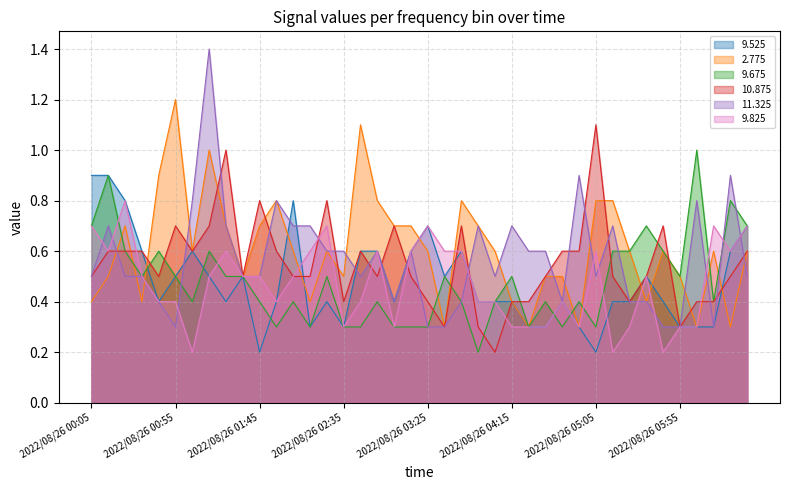

How many lines are shown in the chart?

6